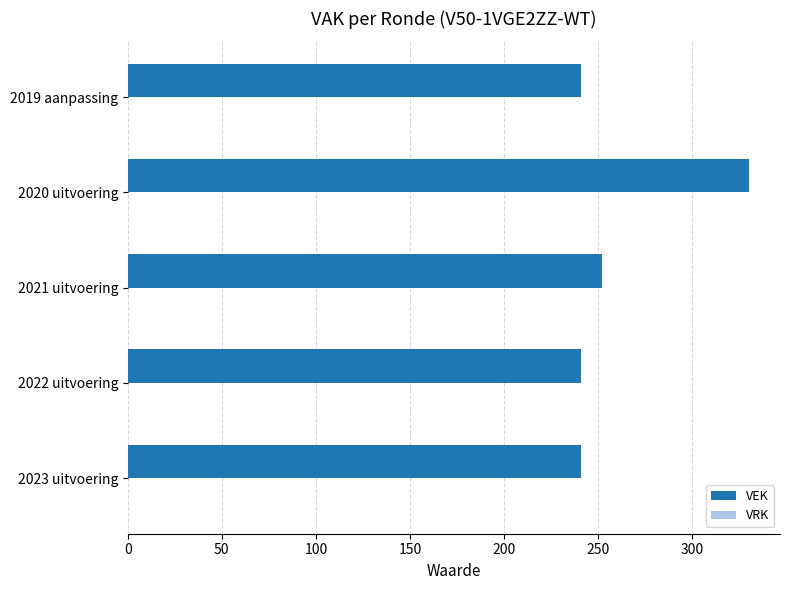

The chart shows a value of 102 at 2023 uitvoering. True or false?

False